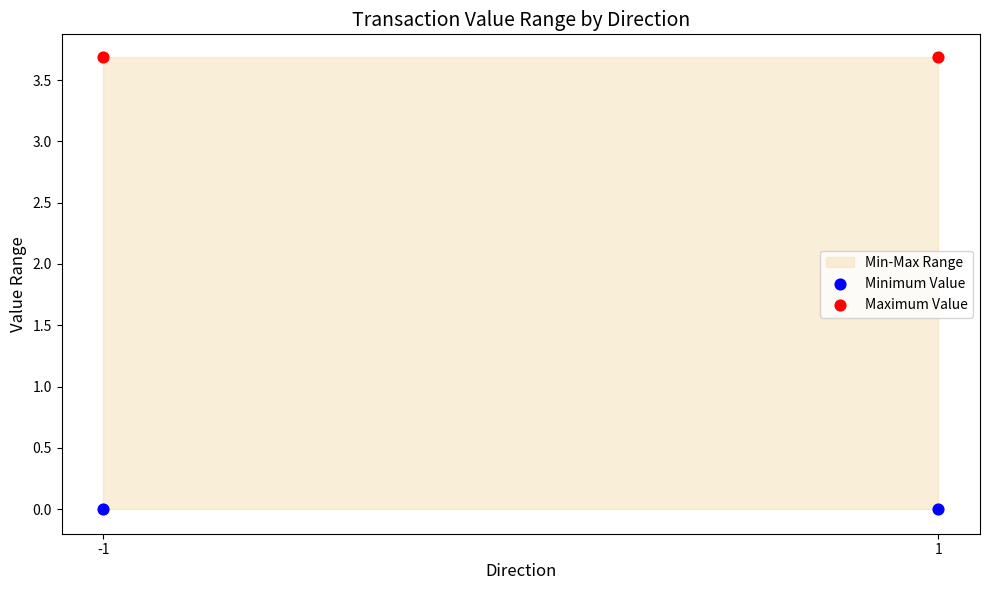

How many points are shown in the scatter plot?

4